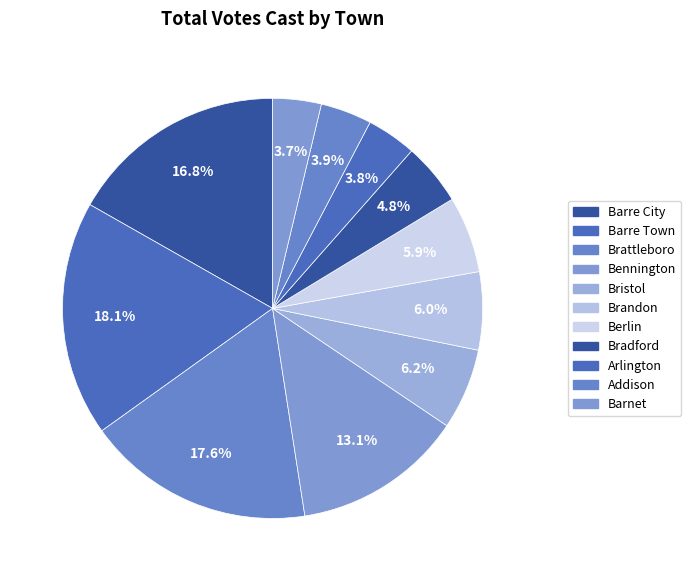

How many segments does this pie chart have?

11